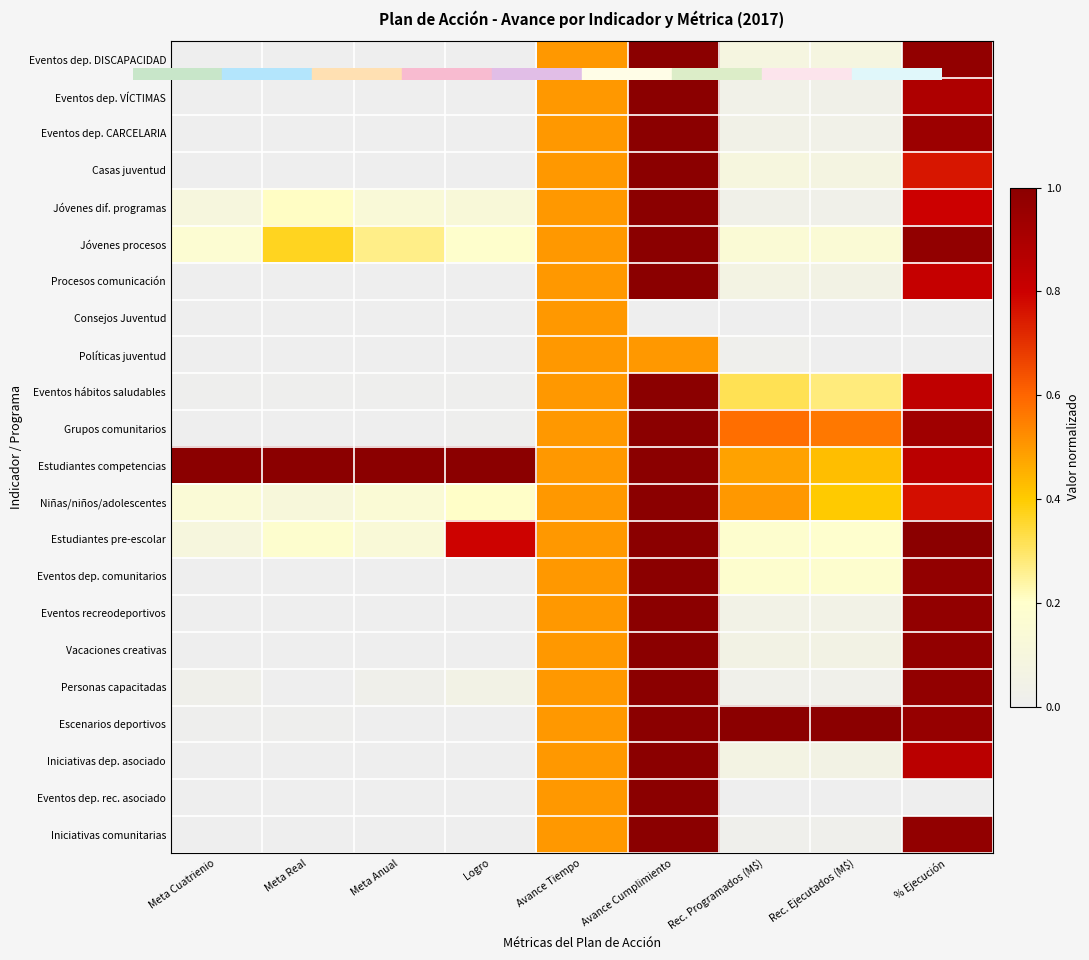

At how many categories does at least one series exceed 0?

9